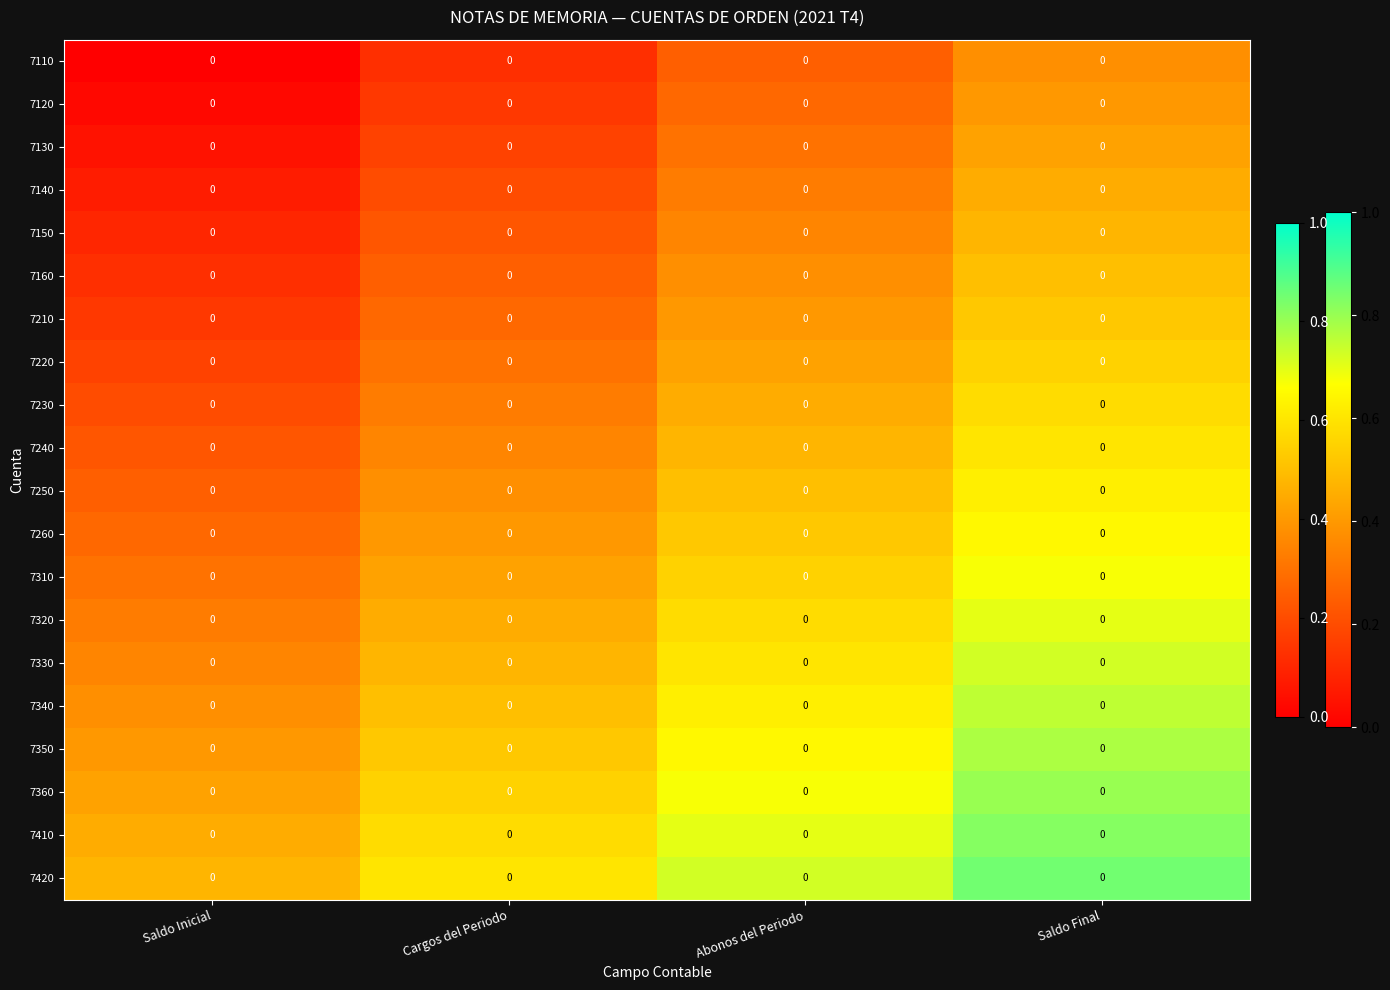

What is the spread (max minus min) of values at Abonos del Periodo?

0.5